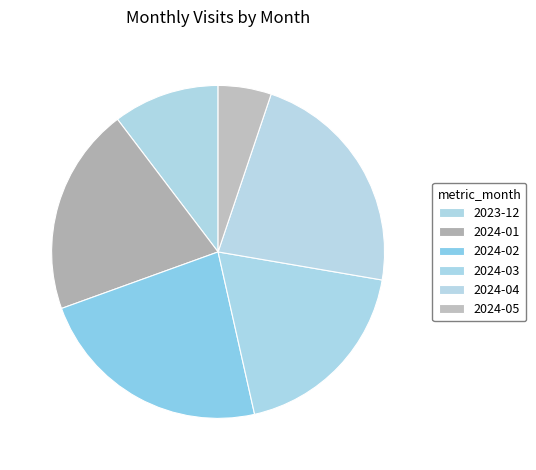

What portion of the pie excludes 2023-12?

89.7%